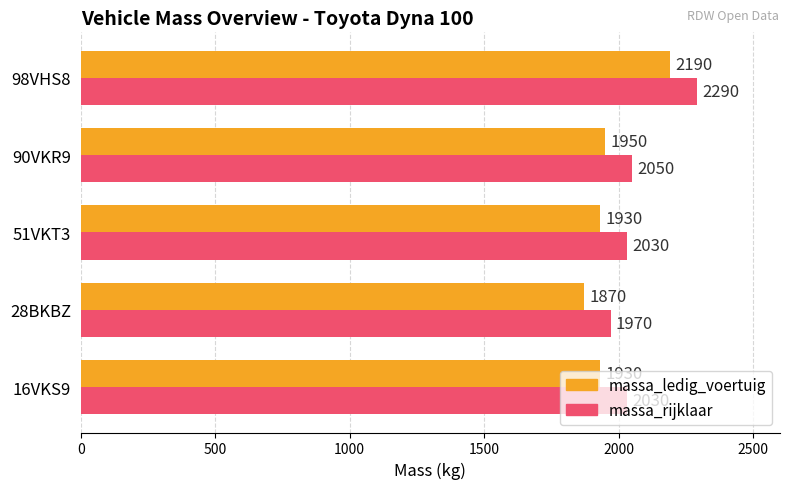

What is the difference between the second highest and minimum values in the massa_rijklaar series?

80